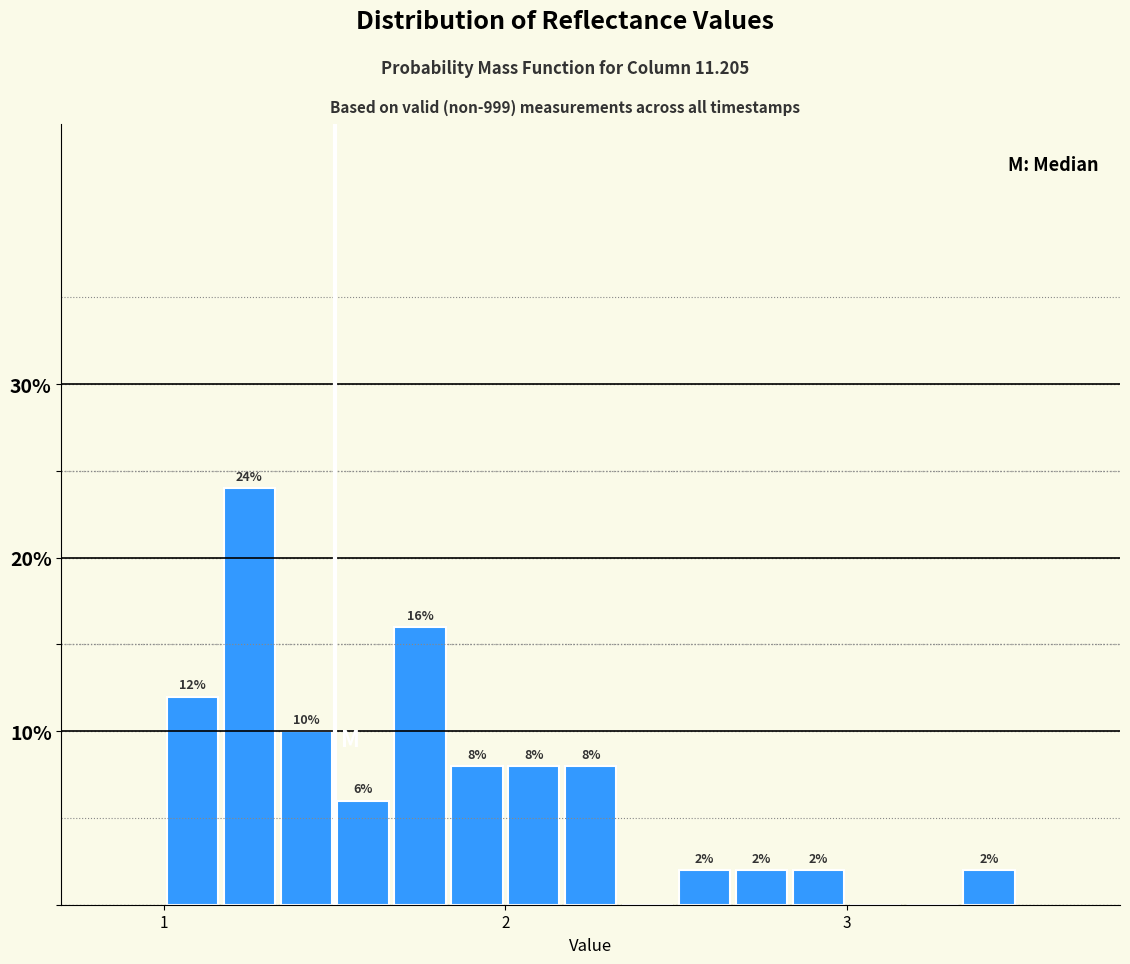

Read against the x-axis, roughly where is the centre of the tallest bar?

1.3